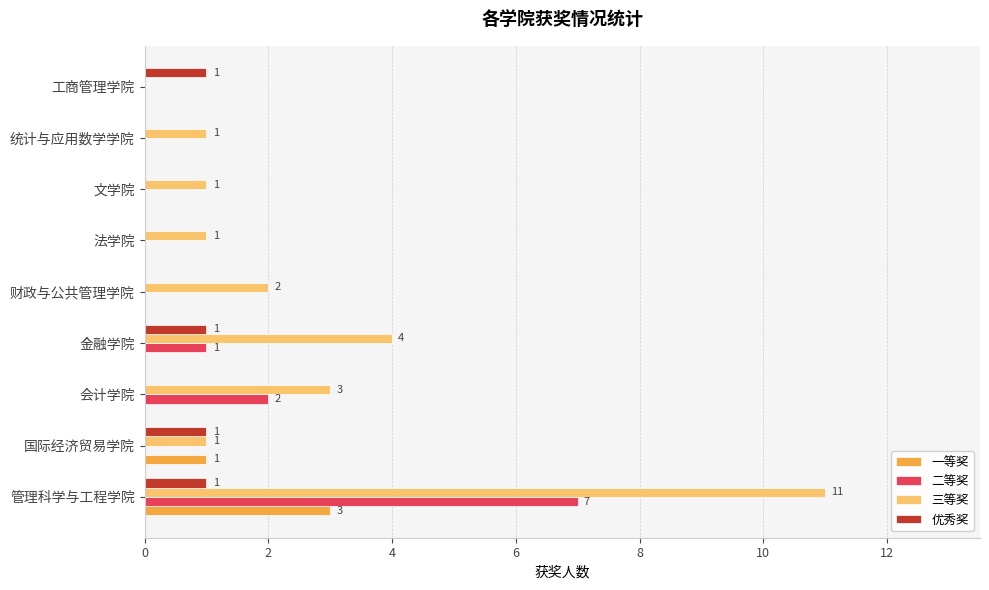

Which category has the highest value across all series?

管理科学与工程学院